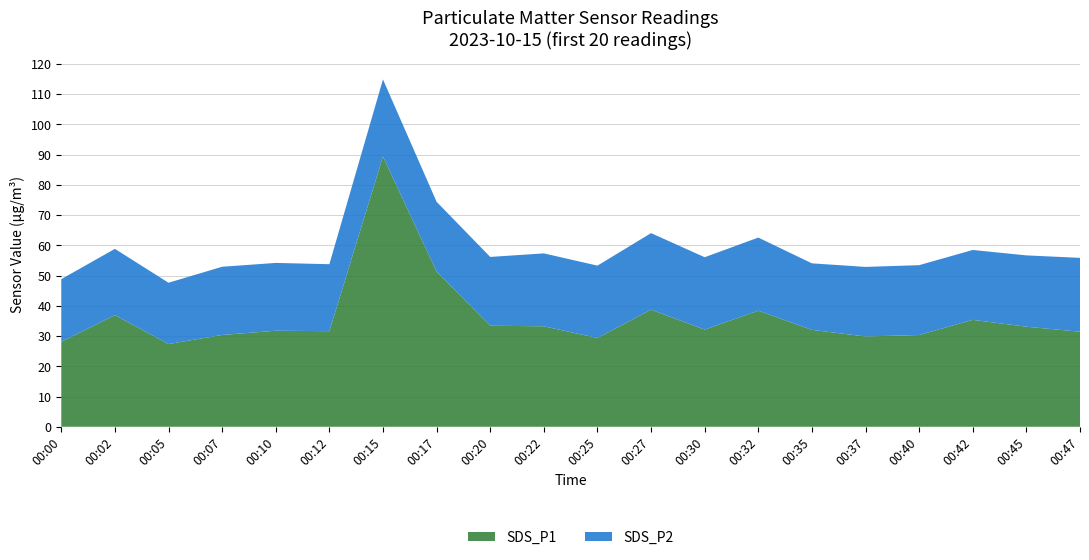

Reading left to right, transcribe all the data shown in this chart.

SDS_P1: 00:00=28.1	00:02=36.9	00:05=27.4	00:07=30.4	00:10=31.8	00:12=31.6	00:15=89.3	00:17=51.3	00:20=33.4	00:22=33.2	00:25=29.4	00:27=38.7	00:30=32.1	00:32=38.4	00:35=32.0	00:37=29.9	00:40=30.3	00:42=35.4	00:45=33.1	00:47=31.4
SDS_P2: 00:00=20.7	00:02=21.9	00:05=20.3	00:07=22.6	00:10=22.4	00:12=22.1	00:15=25.5	00:17=23.1	00:20=22.8	00:22=24.1	00:25=23.9	00:27=25.3	00:30=23.9	00:32=24.2	00:35=22.0	00:37=23.0	00:40=23.1	00:42=23.1	00:45=23.6	00:47=24.4